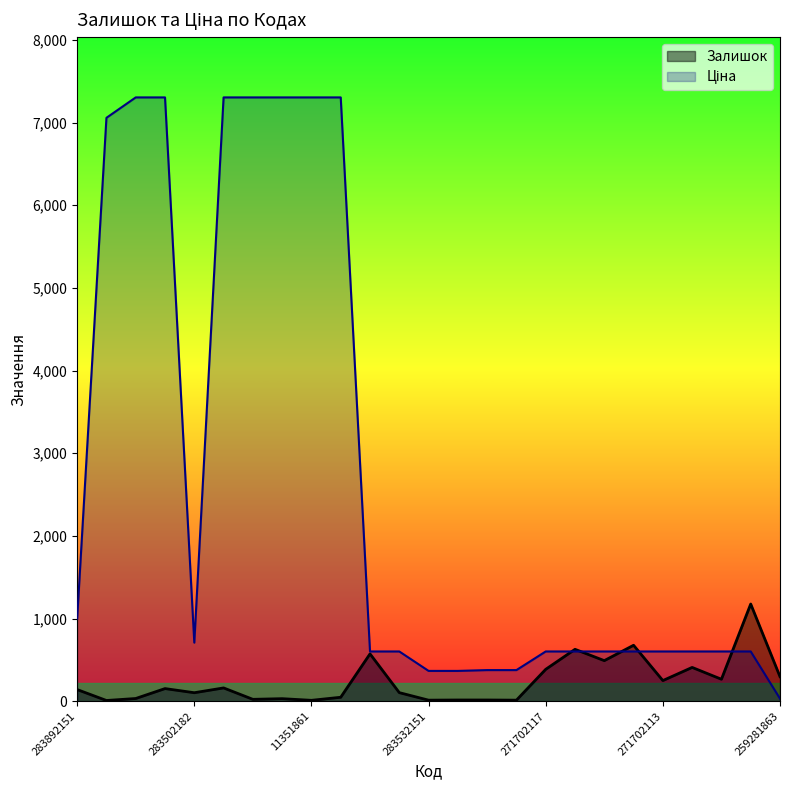

What are all the series names shown in the legend?

Залишок, Ціна